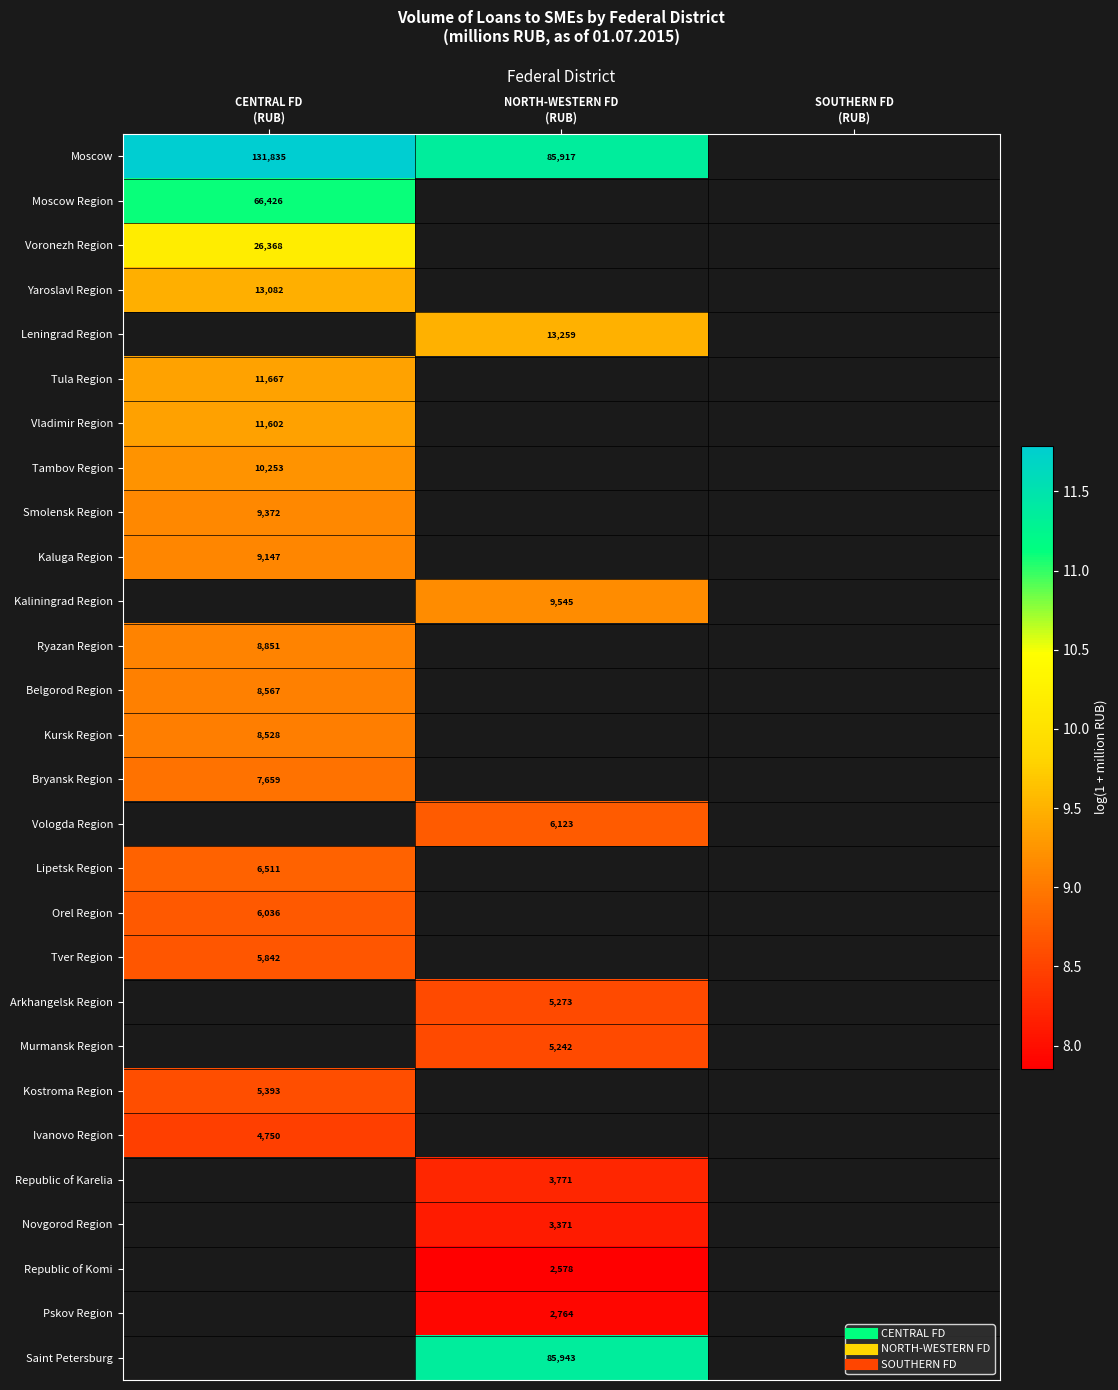

How many values in Republic of Komi are above zero?

1